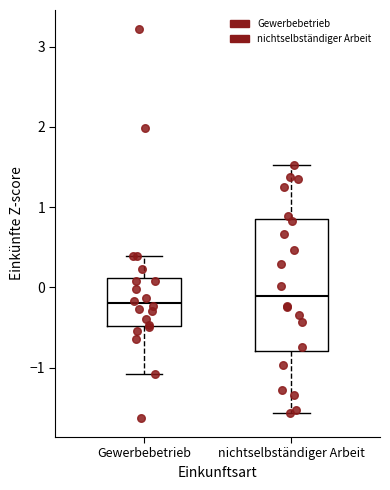

Comparing the boxes themselves (not the whiskers), which one is the tallest?

nichtselbständiger Arbeit